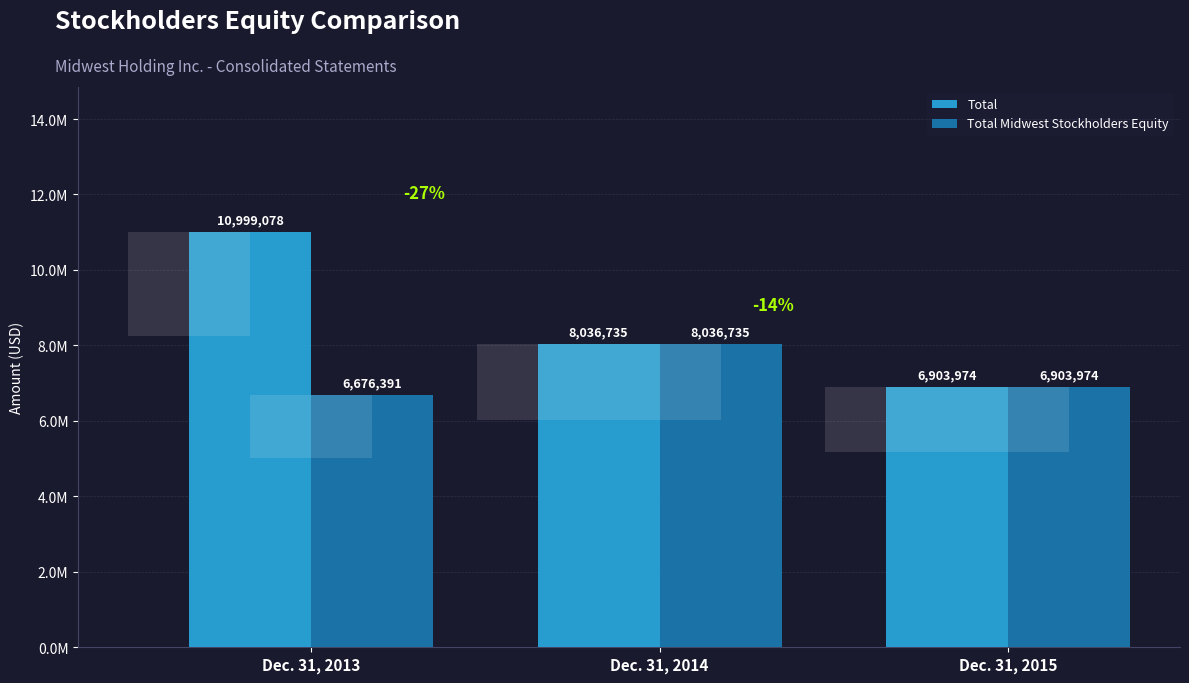

Rank the categories by Total Midwest Stockholders Equity value from lowest to highest.

Dec. 31, 2013, Dec. 31, 2015, Dec. 31, 2014